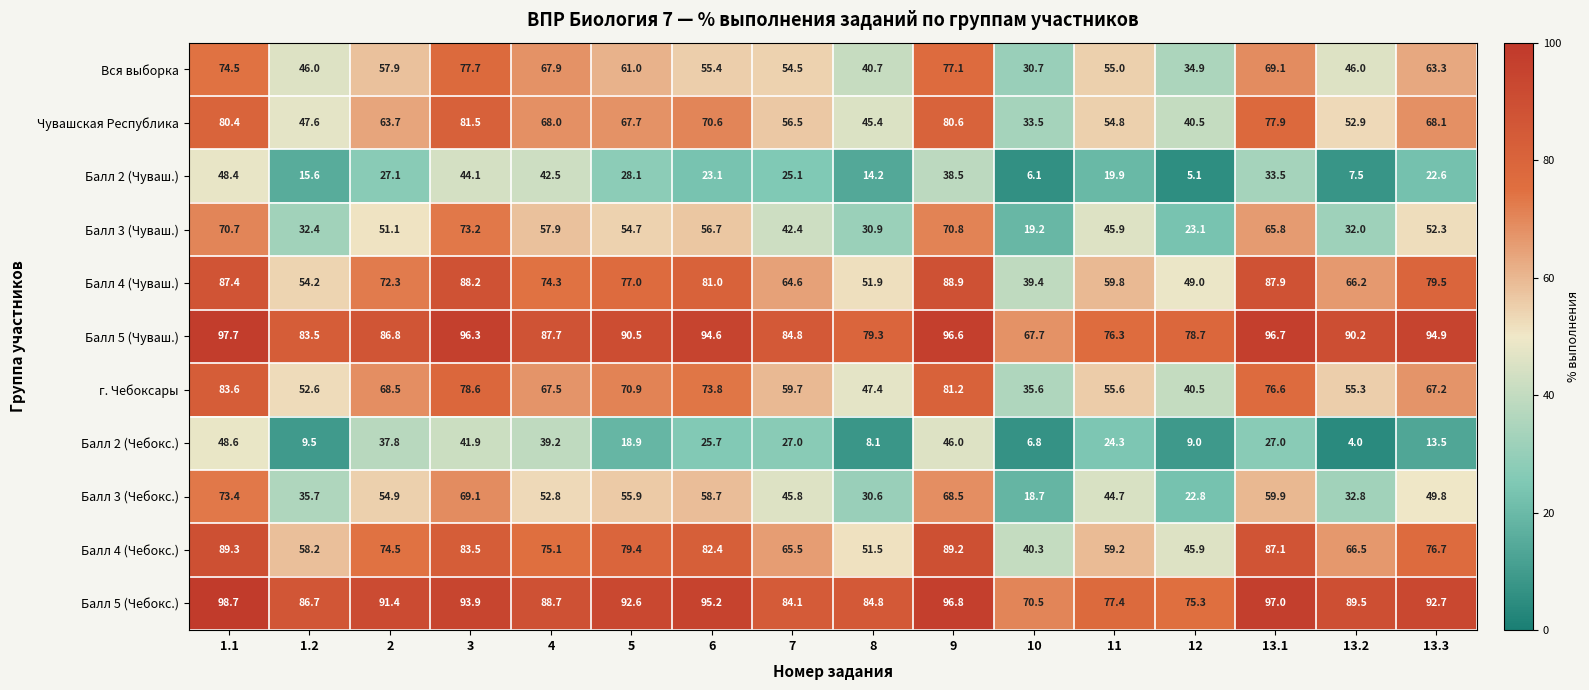

What is the maximum value shown in the chart?

98.7